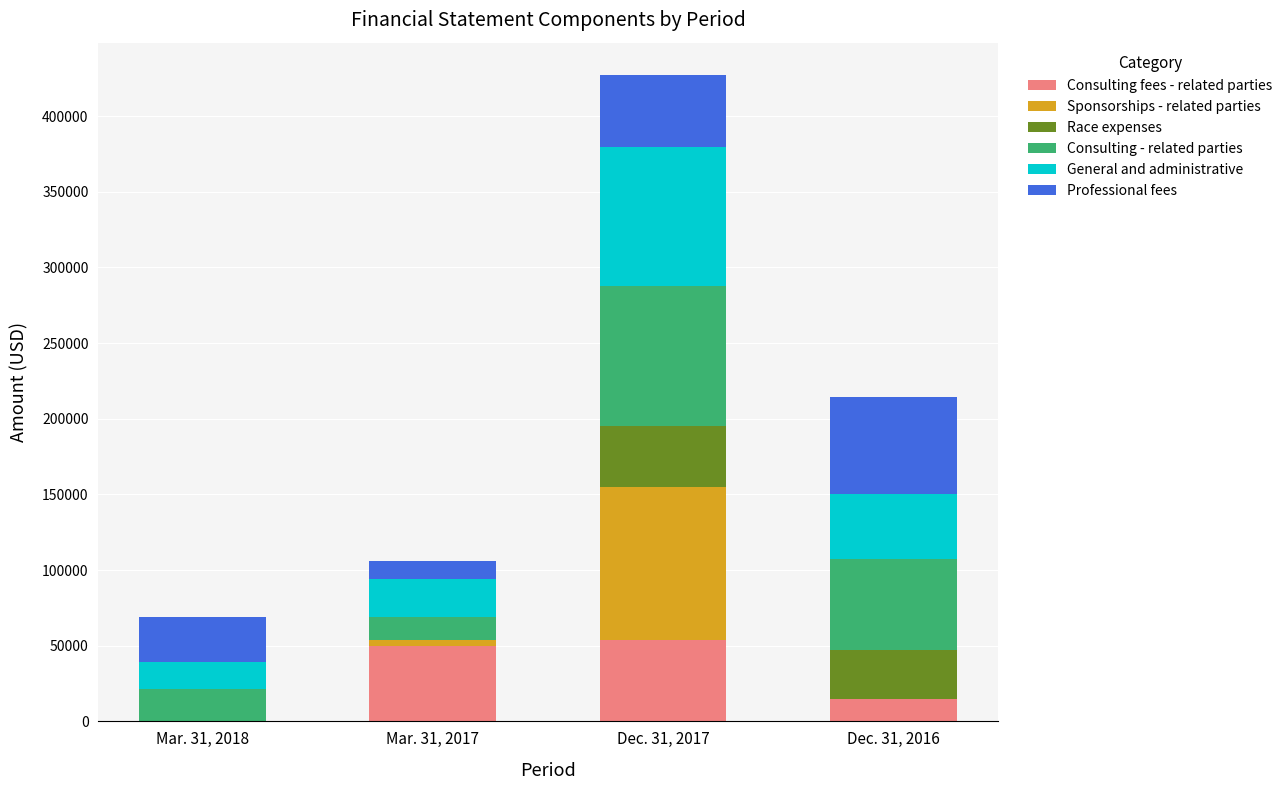

At which category is the sum across all series the highest?

Dec. 31, 2017